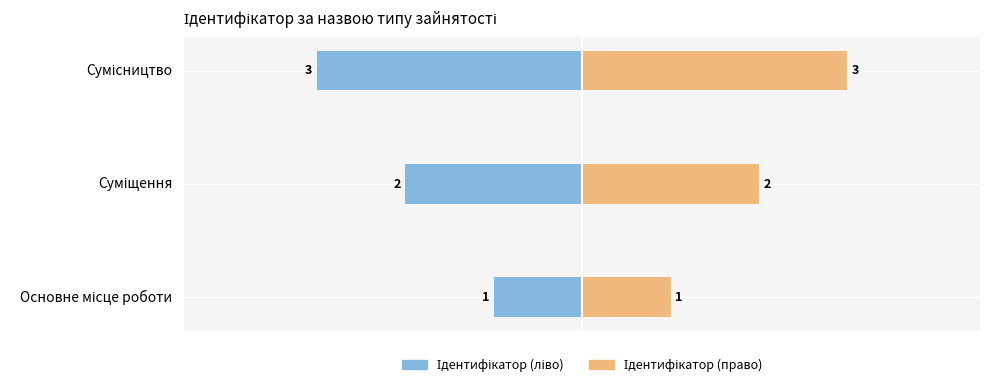

How many data points in Ідентифікатор are less than -2?

1